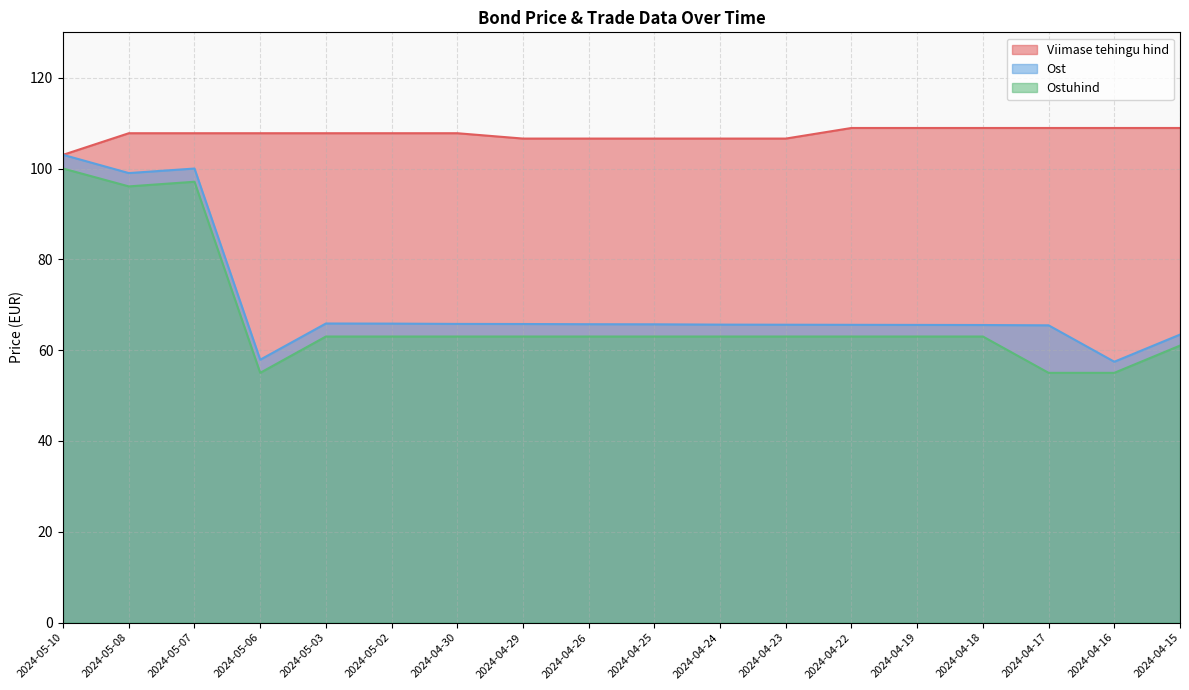

Between 2024-04-16 and 2024-04-15, which is larger?

2024-04-16